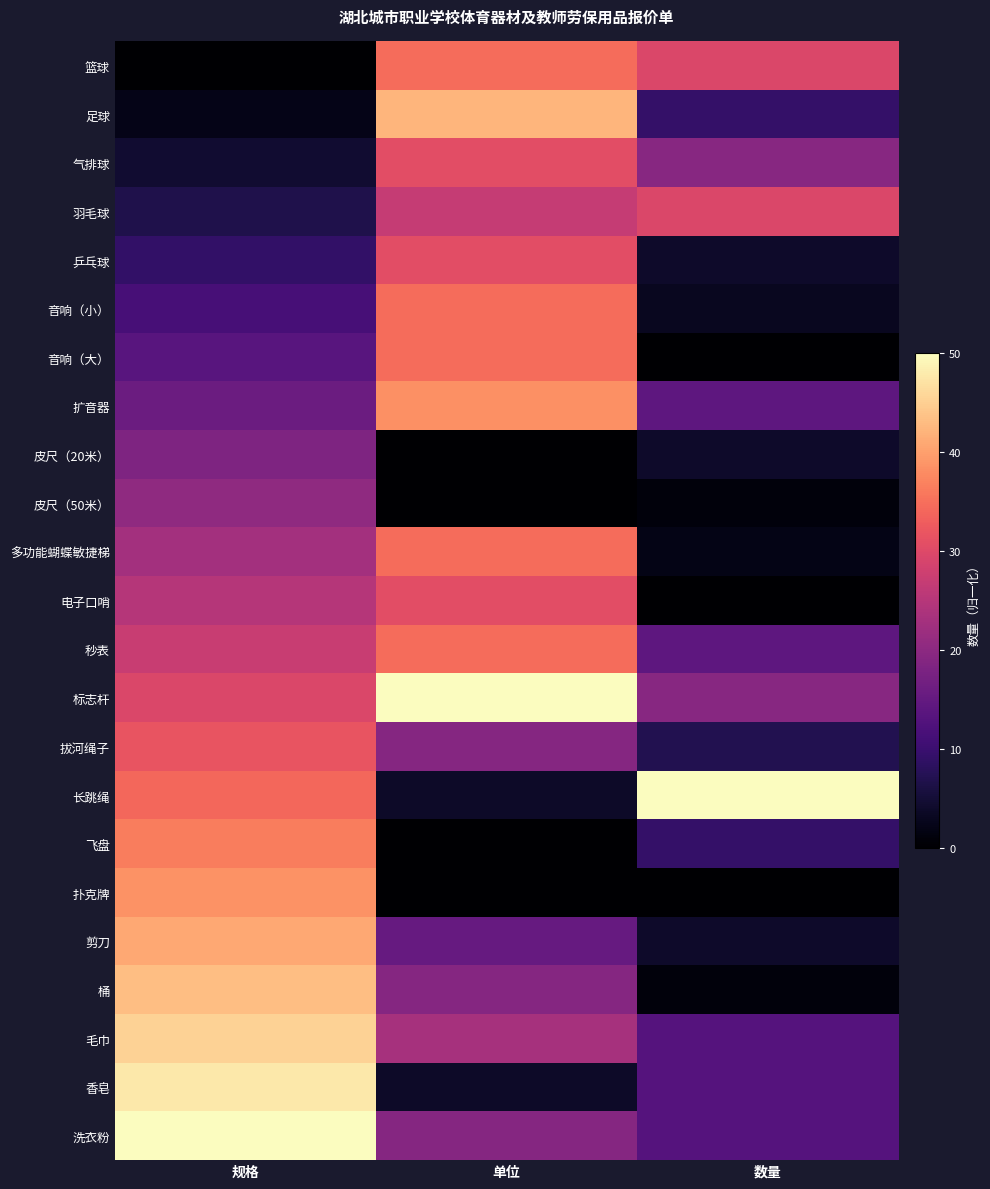

Which series has the largest total across all categories?

标志杆